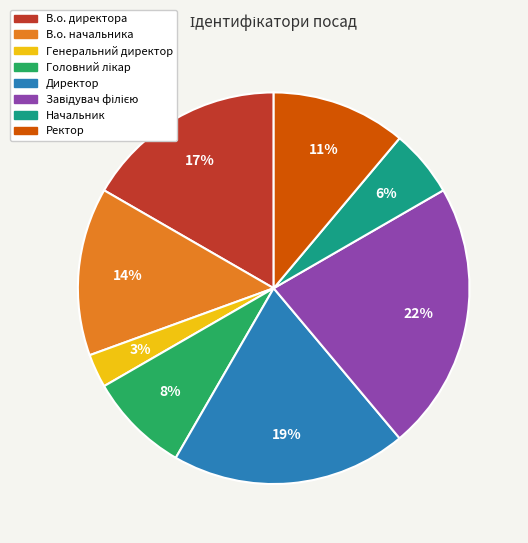

Which slice is the smallest?

Генеральний директор